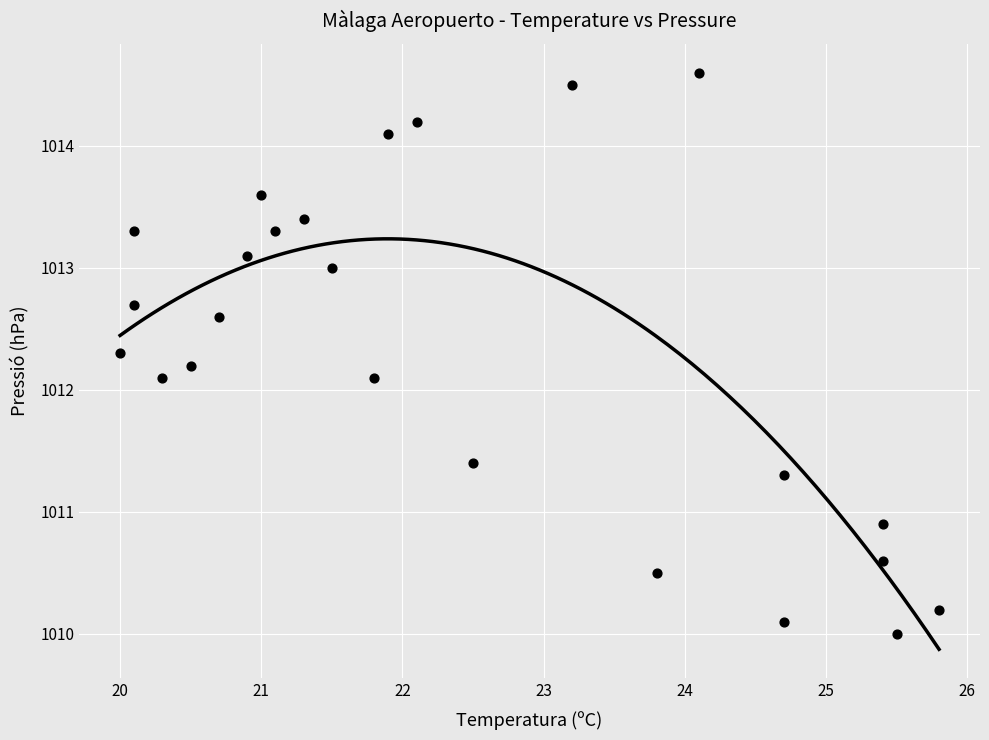

What is the range of X values (max minus min)?

5.8